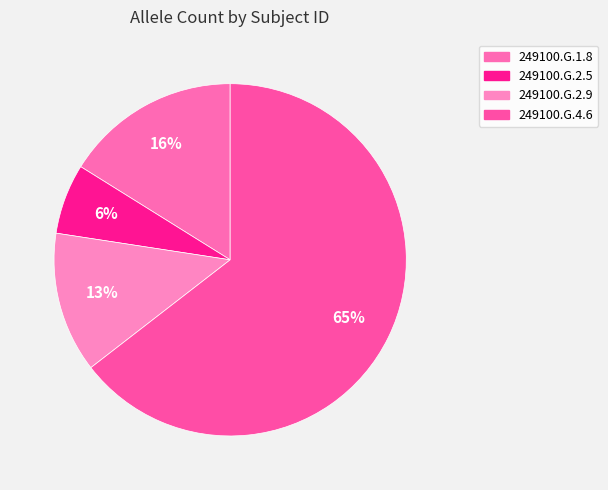

What portion of the pie excludes 249100.G.1.8?

83.9%